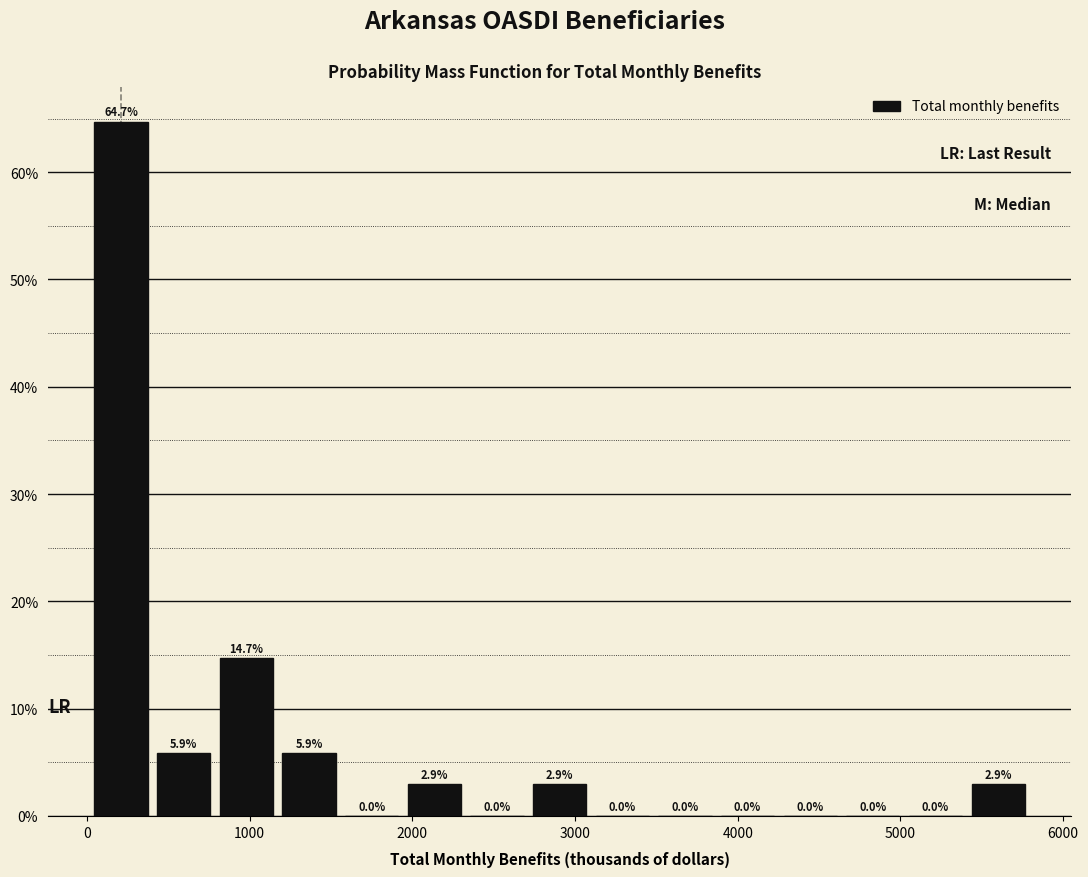

Around what value on the x-axis is the tallest bar? Give the approximate position of its centre, as read against the axis.

200